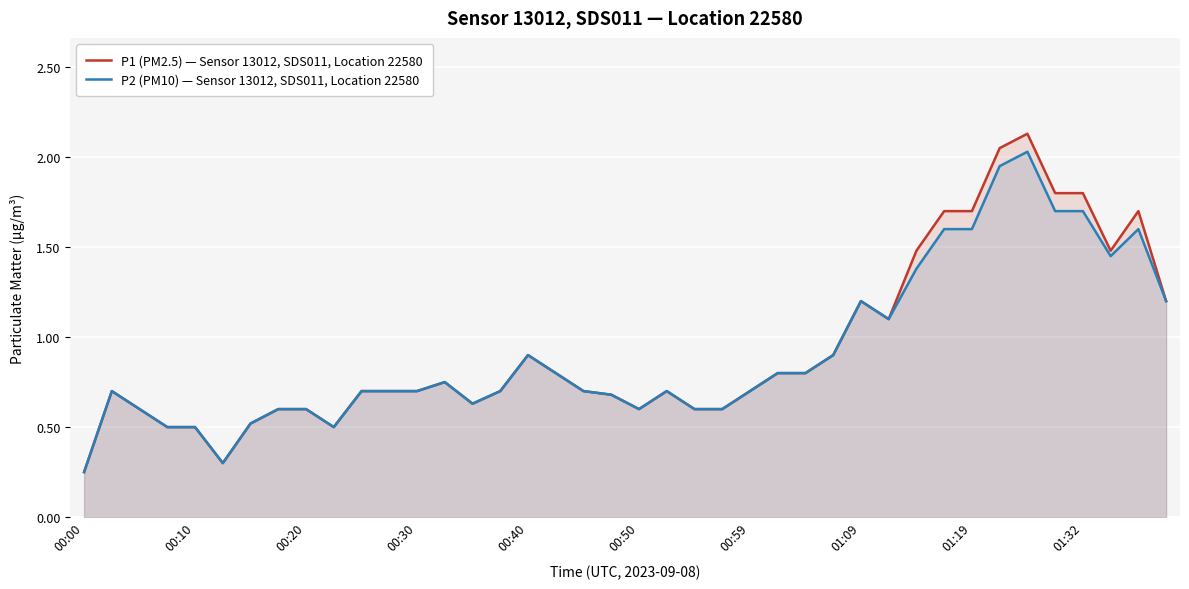

How many interior local peaks does the P2 (PM10) — Sensor 13012, SDS011, Location 22580 series have?

7